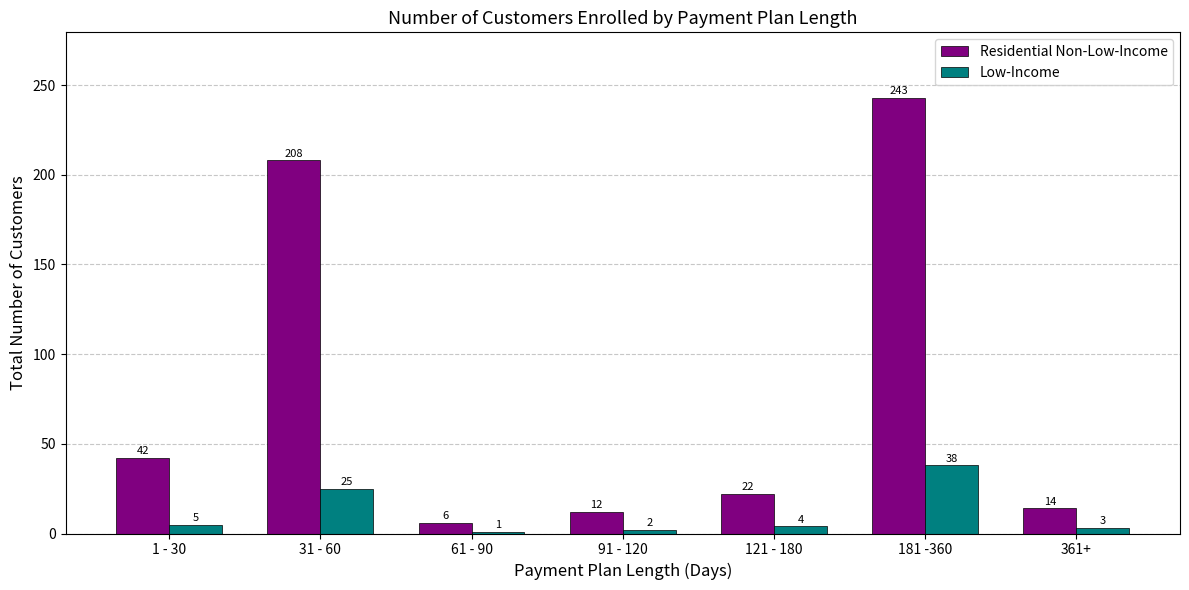

The value of Residential Non-Low-Income at 1 - 30 is 71. True or false?

False